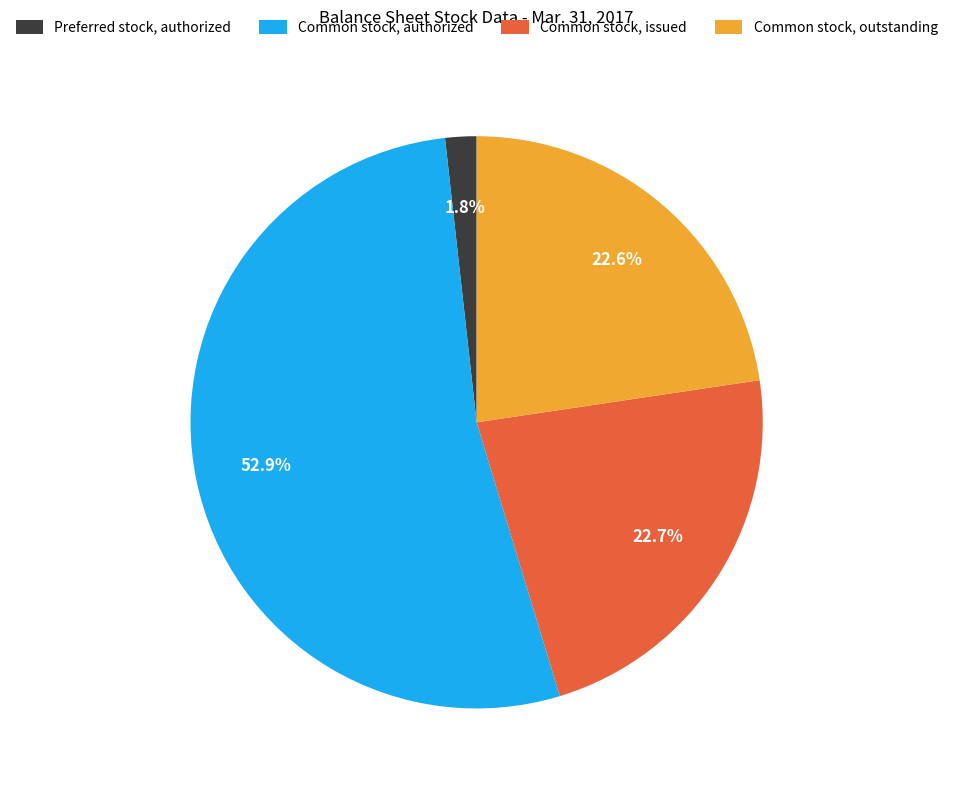

Which slice is the smallest?

Preferred stock, authorized